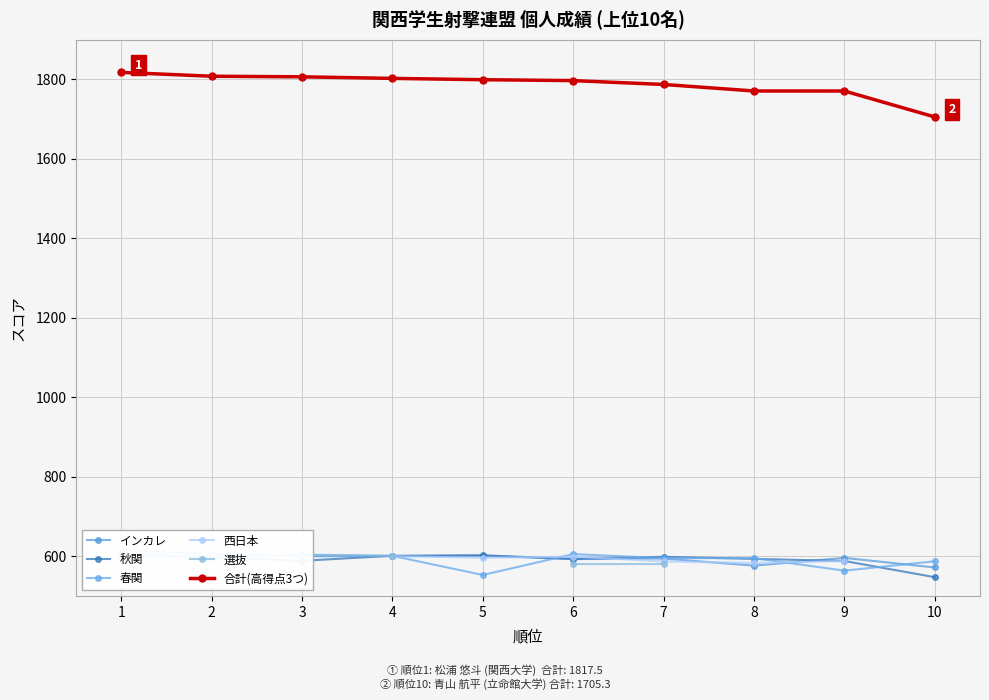

Is the value of 選抜 at 1 greater than the value of インカレ at 2?

No